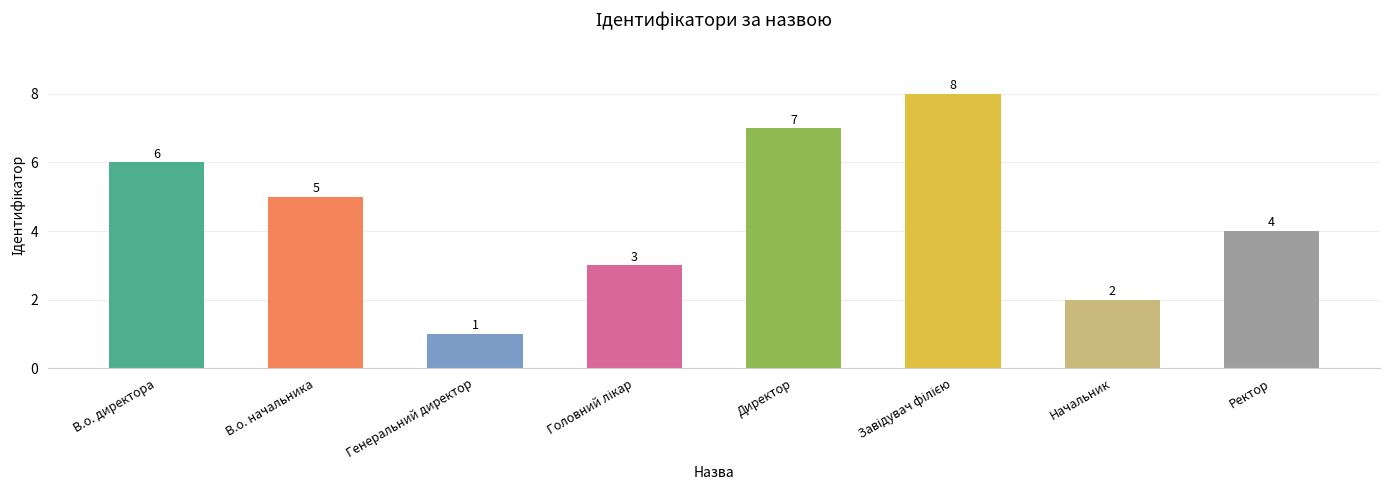

Which category has the lowest value across all series?

Генеральний директор